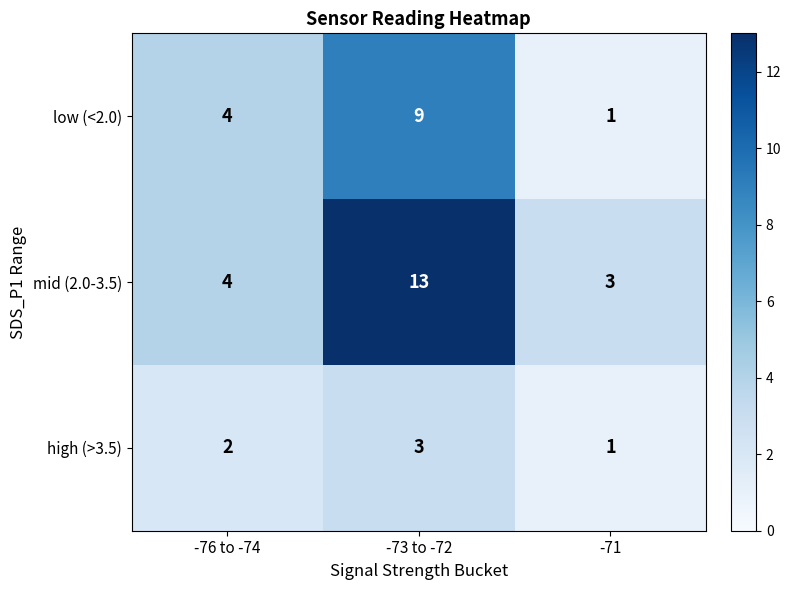

Reading left to right, transcribe all the data shown in this chart.

low (<2.0): 4	9	1
mid (2.0-3.5): 4	13	3
high (>3.5): 2	3	1